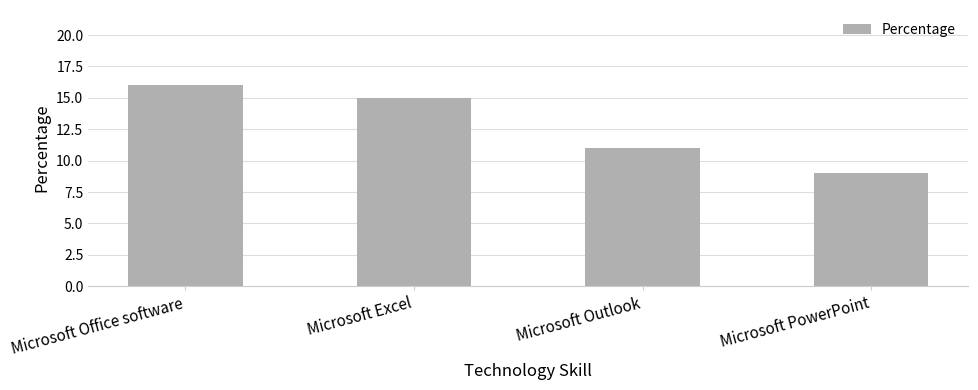

What is the change in value from Microsoft Excel to Microsoft PowerPoint?

-6